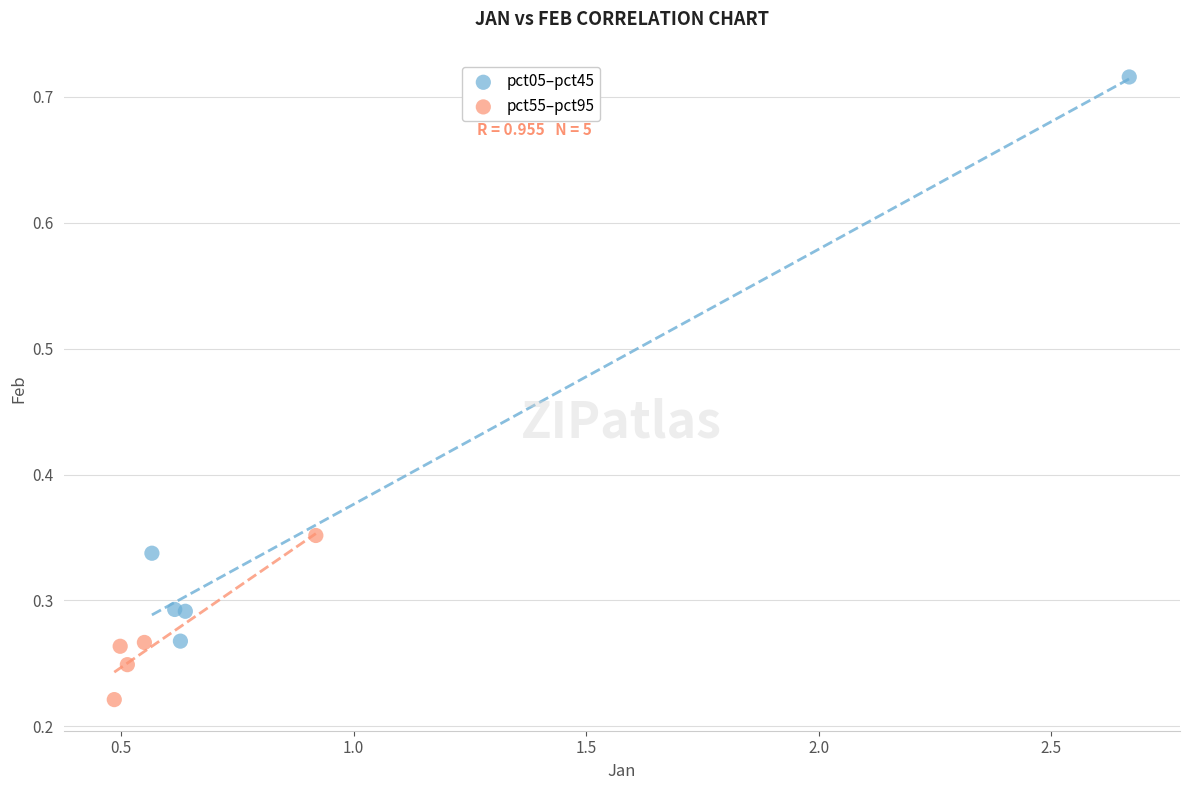

Which series reaches the maximum Y coordinate?

pct05–pct45